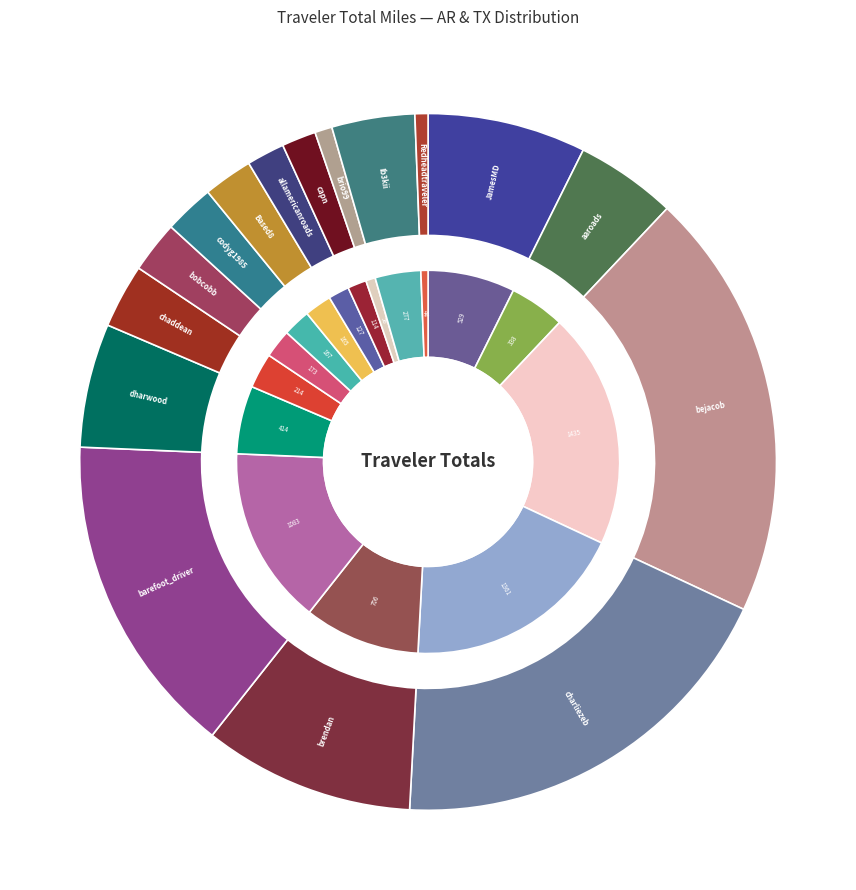

How many slices are in this pie chart?

16